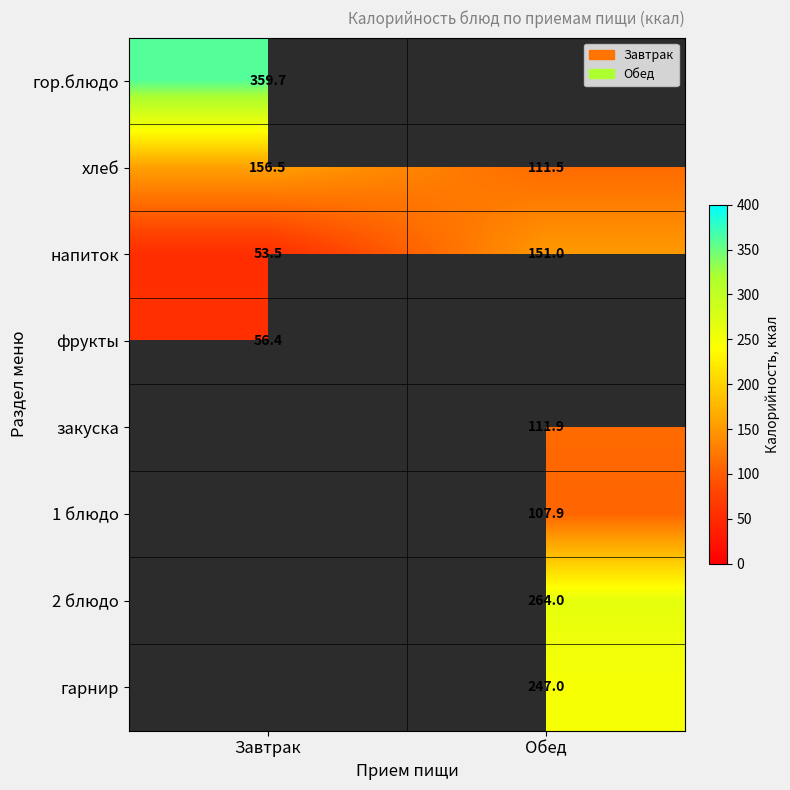

What is the highest value of the хлеб series?

156.5